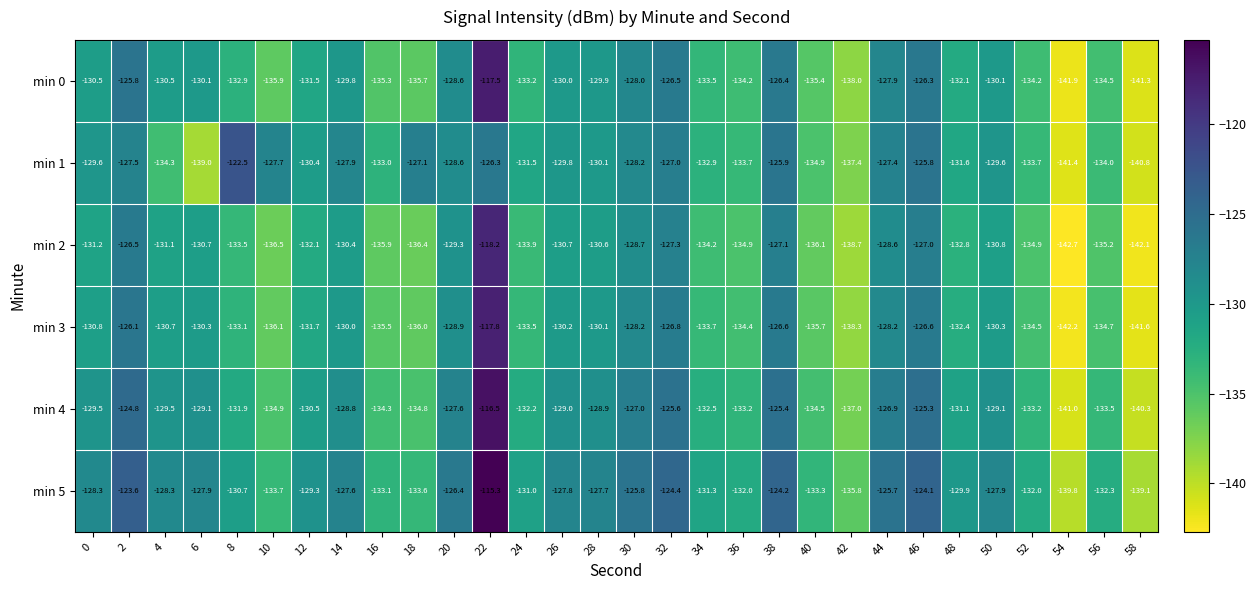

Which series has the largest total across all categories?

min 5